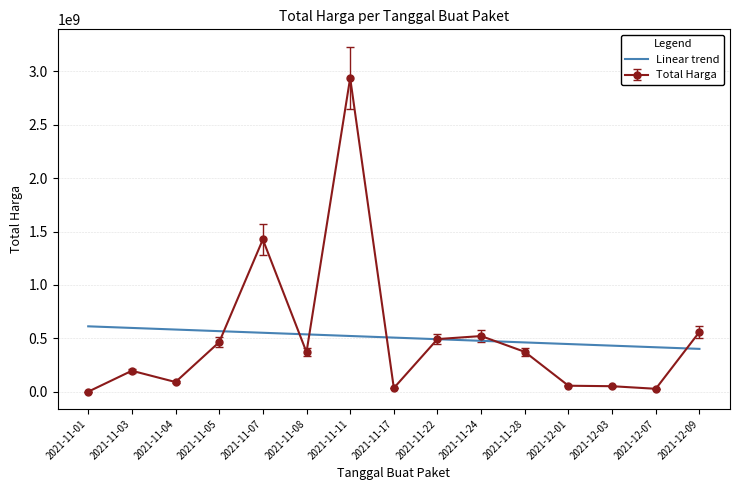

Which series has the largest range (max minus min)?

Total Harga